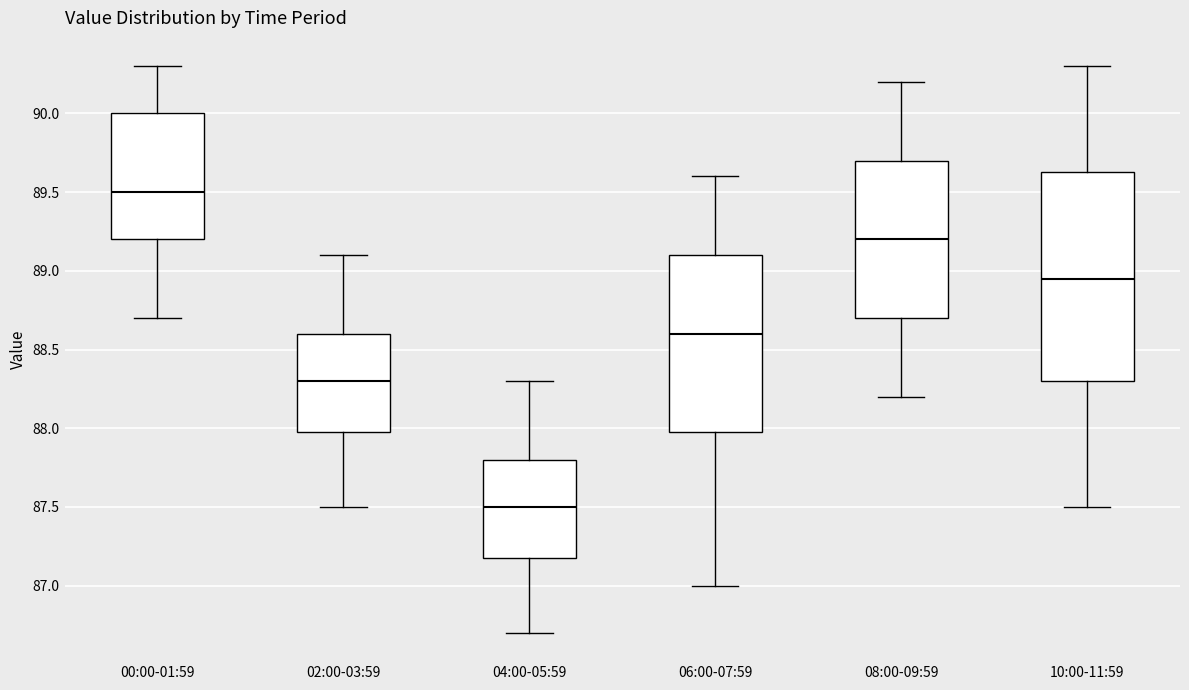

Comparing the boxes themselves (not the whiskers), which one is the tallest?

10:00-11:59